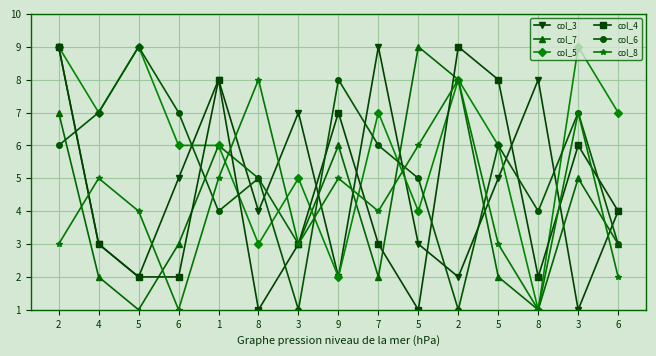

How many intersections are there between col_6 and col_5?

8